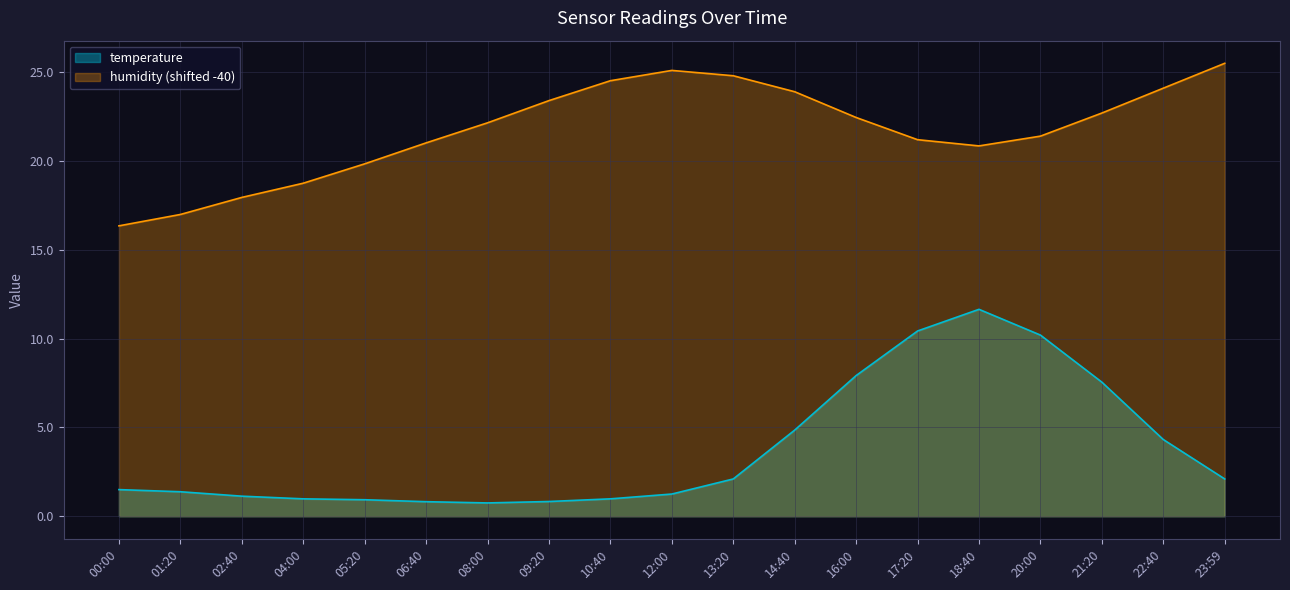

Is it true that temperature equals 7.9 at 16:00?

True